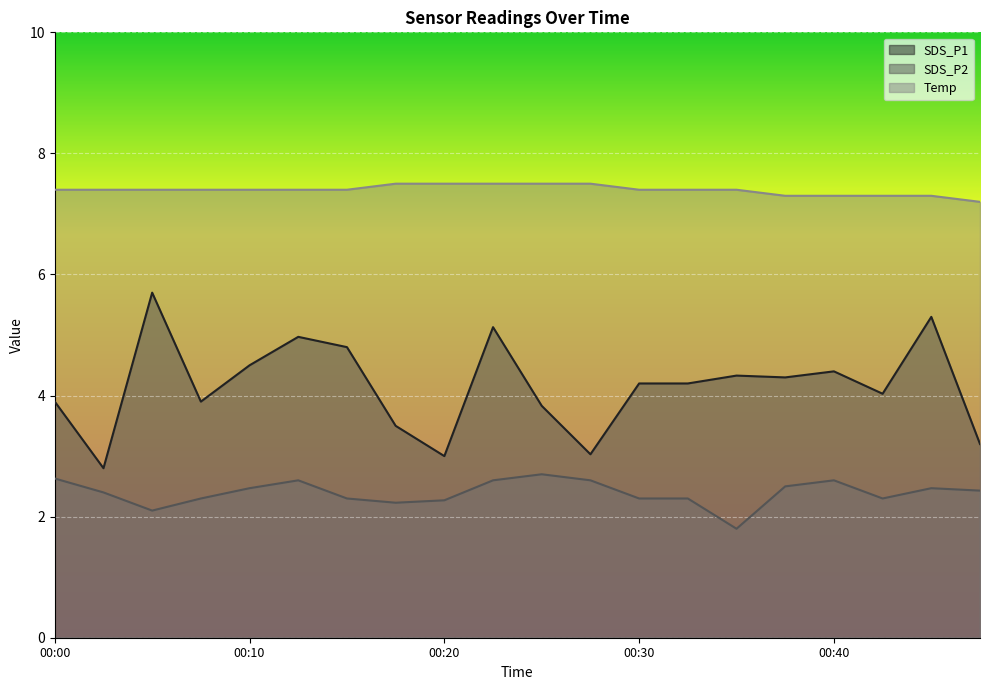

True or false: SDS_P1 has more than 2 points higher than both neighbors.

True